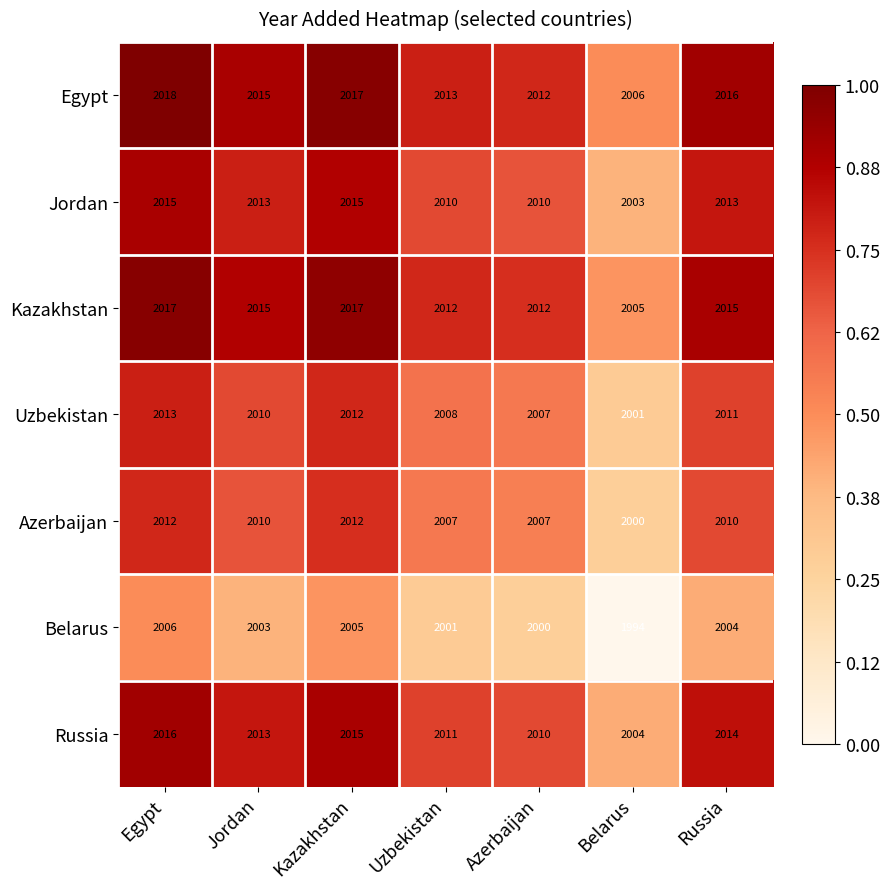

List the series in order of their peak value, highest first.

Egypt, Kazakhstan, Russia, Jordan, Uzbekistan, Azerbaijan, Belarus